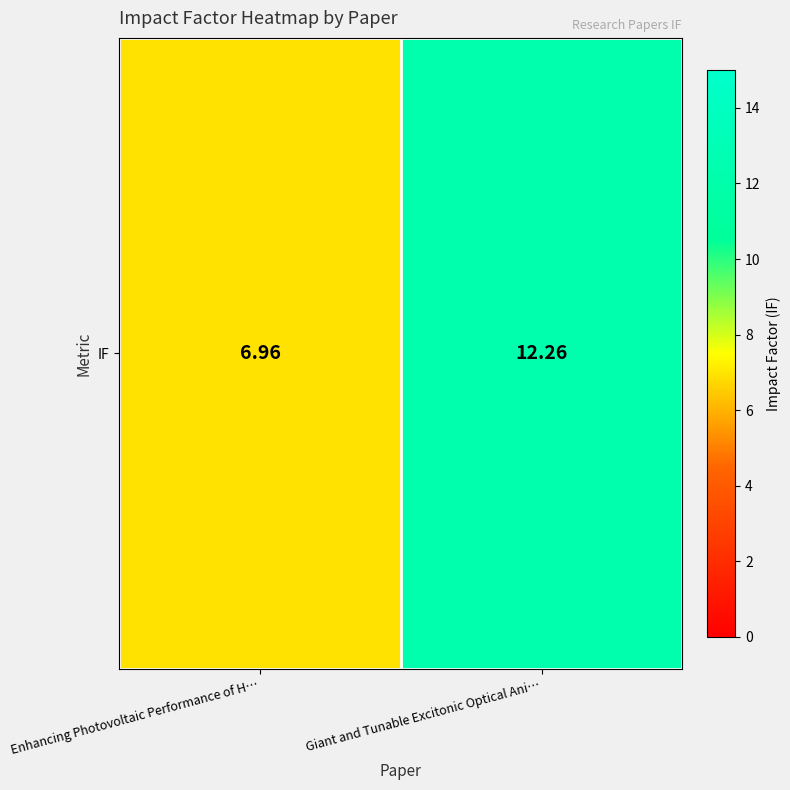

Reading right to left, what are all the values shown in this chart?

12.3	7.0